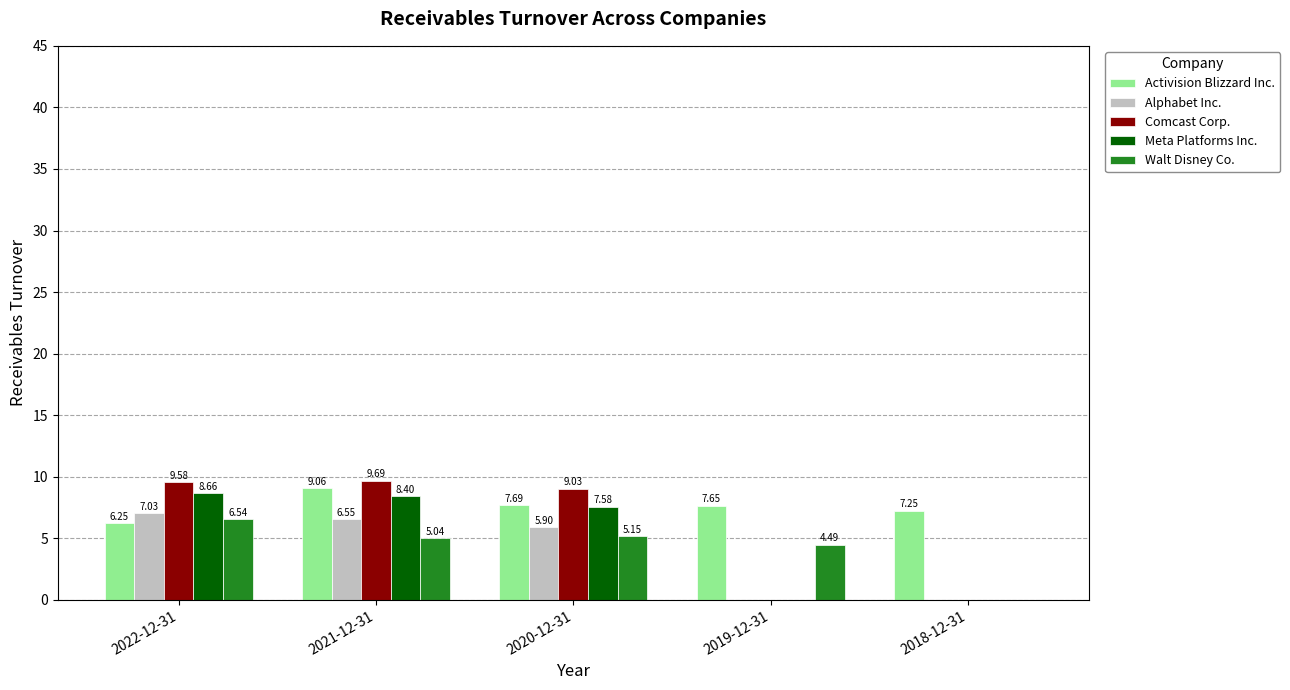

Which series has the largest range (max minus min)?

Comcast Corp.